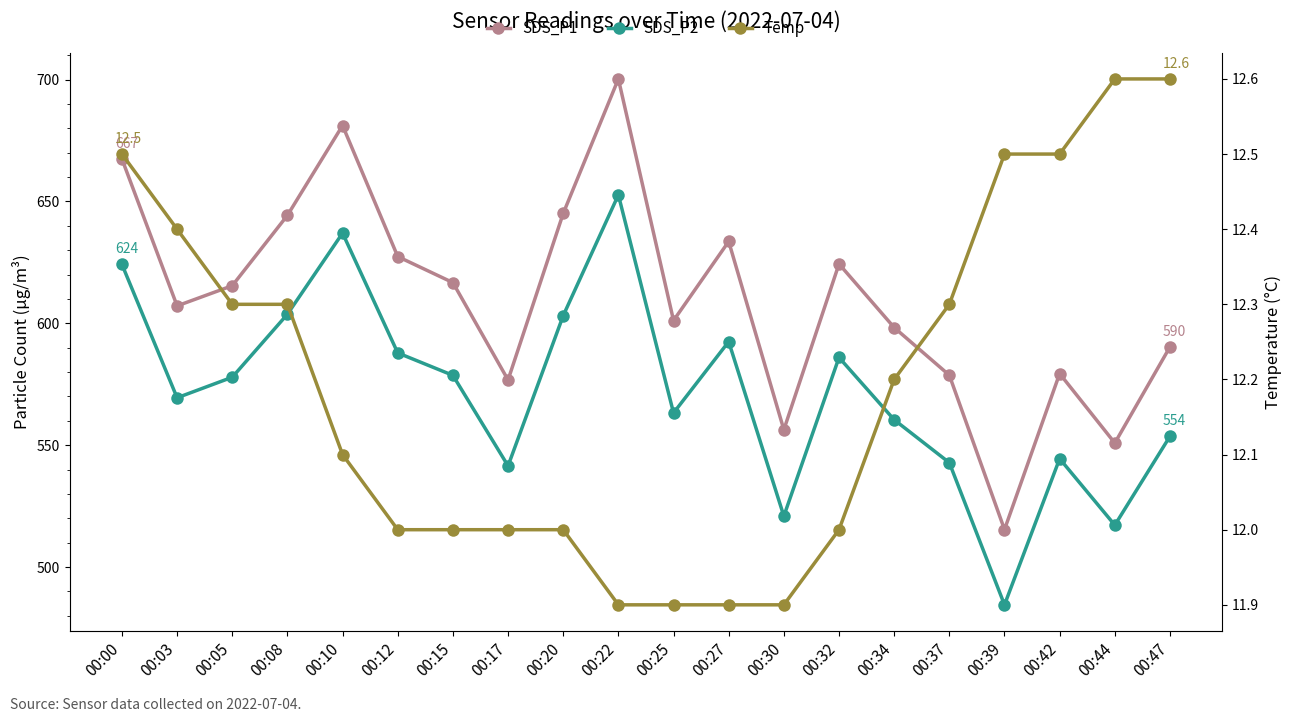

The Temp series shows 4.2 at 00:25. True or false?

False